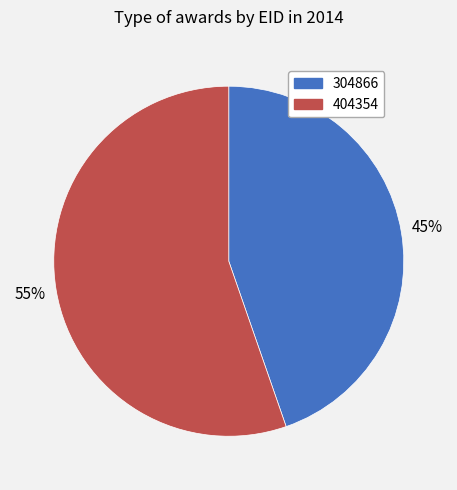

To the nearest percent, what is the average slice percentage?

50%